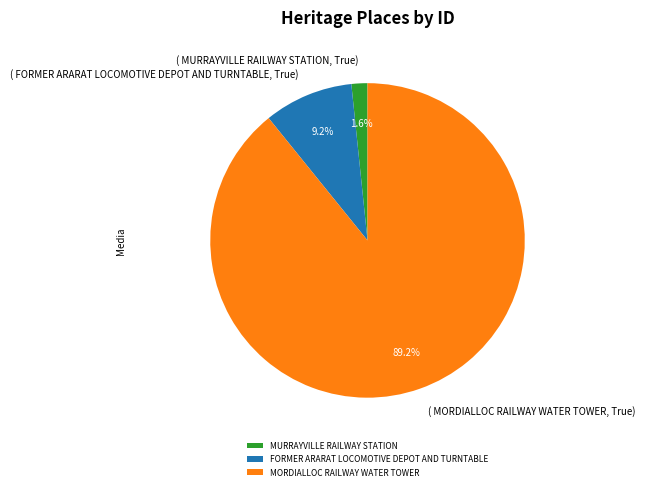

To the nearest percent, what percentage of the pie is MORDIALLOC RAILWAY WATER TOWER?

89%